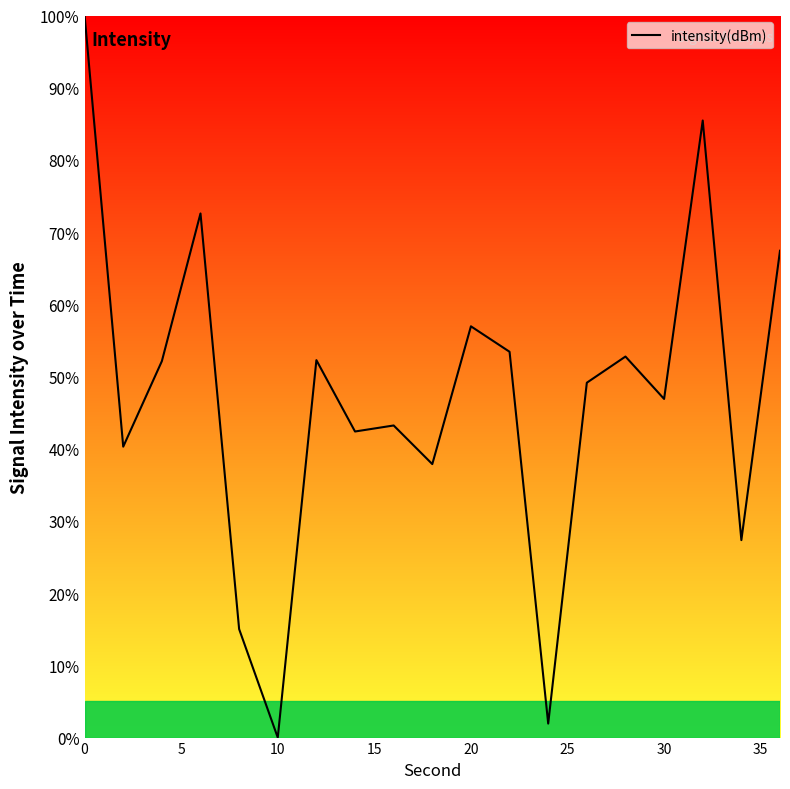

What is the difference between the maximum and minimum values?

100.0